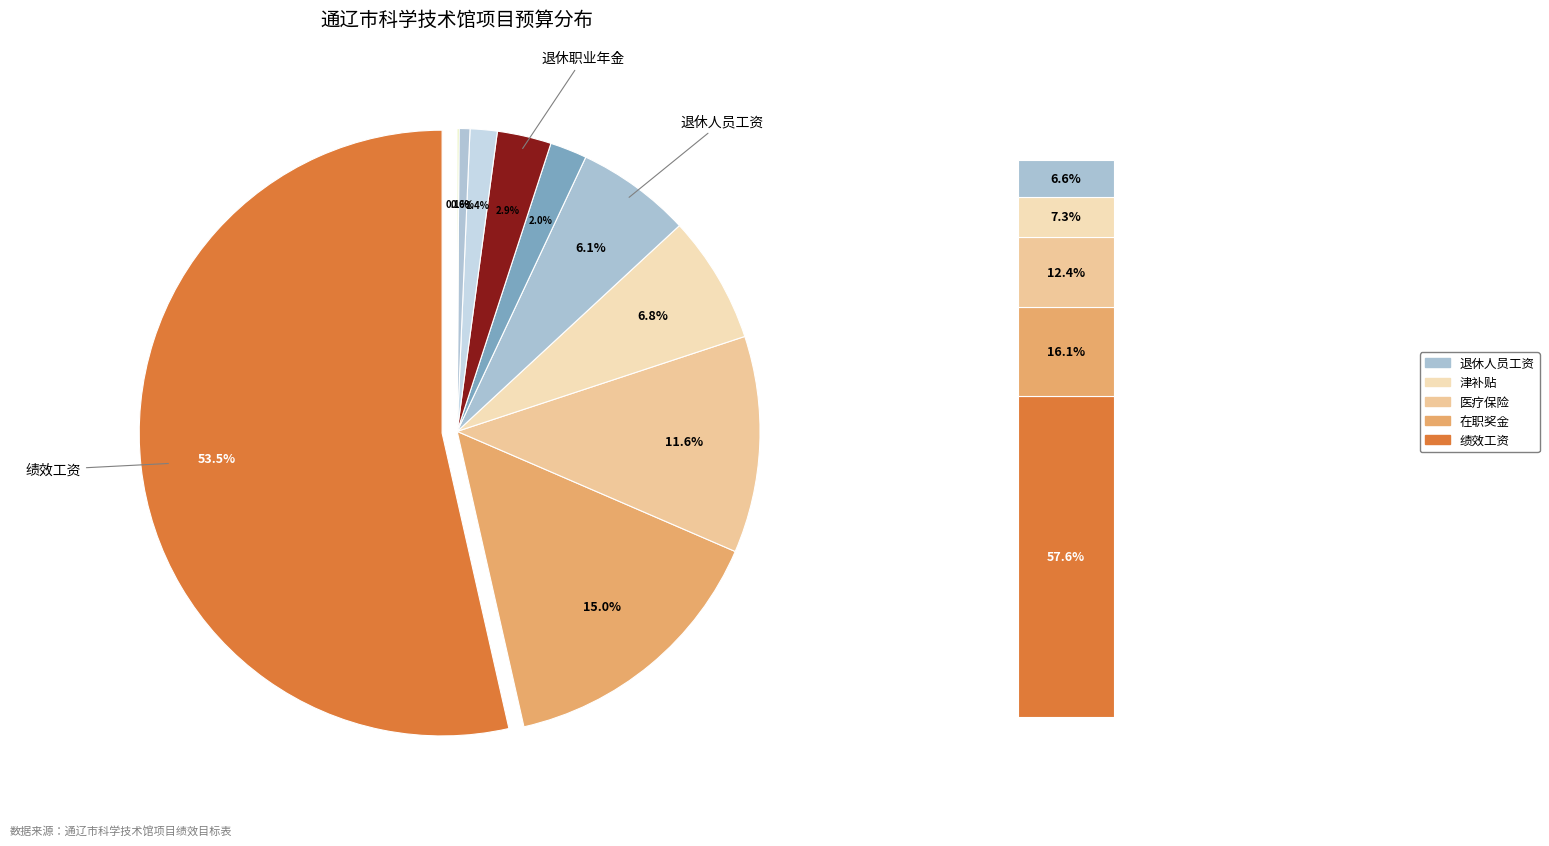

Does any single category account for the majority?

Yes